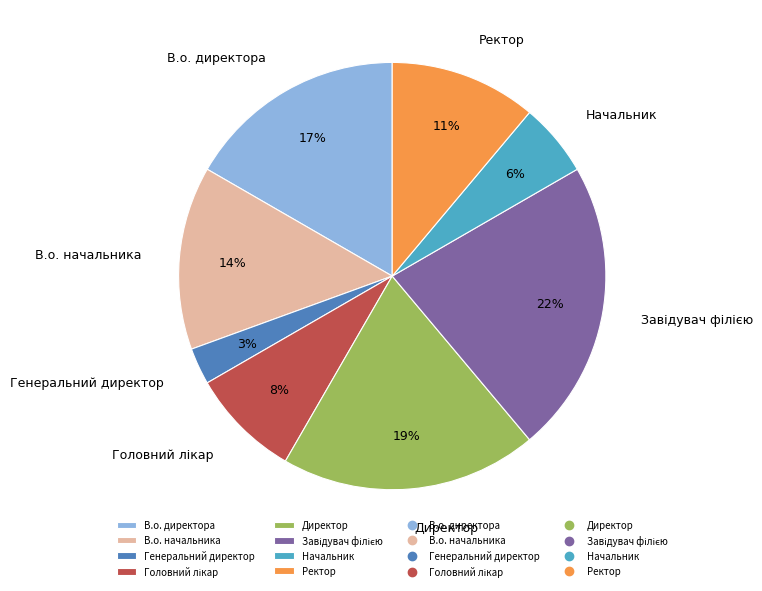

What is the smallest slice in the pie chart?

Генеральний директор